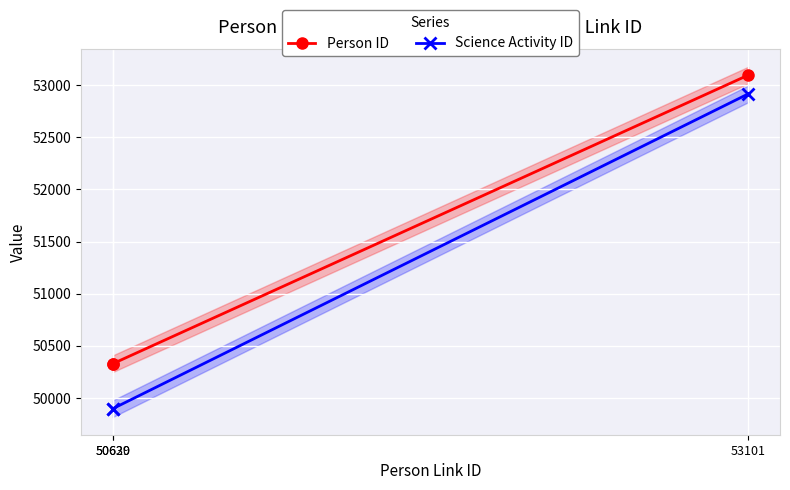

Is the value of Science Activity ID at 50629 greater than the value of Person ID at 53101?

No